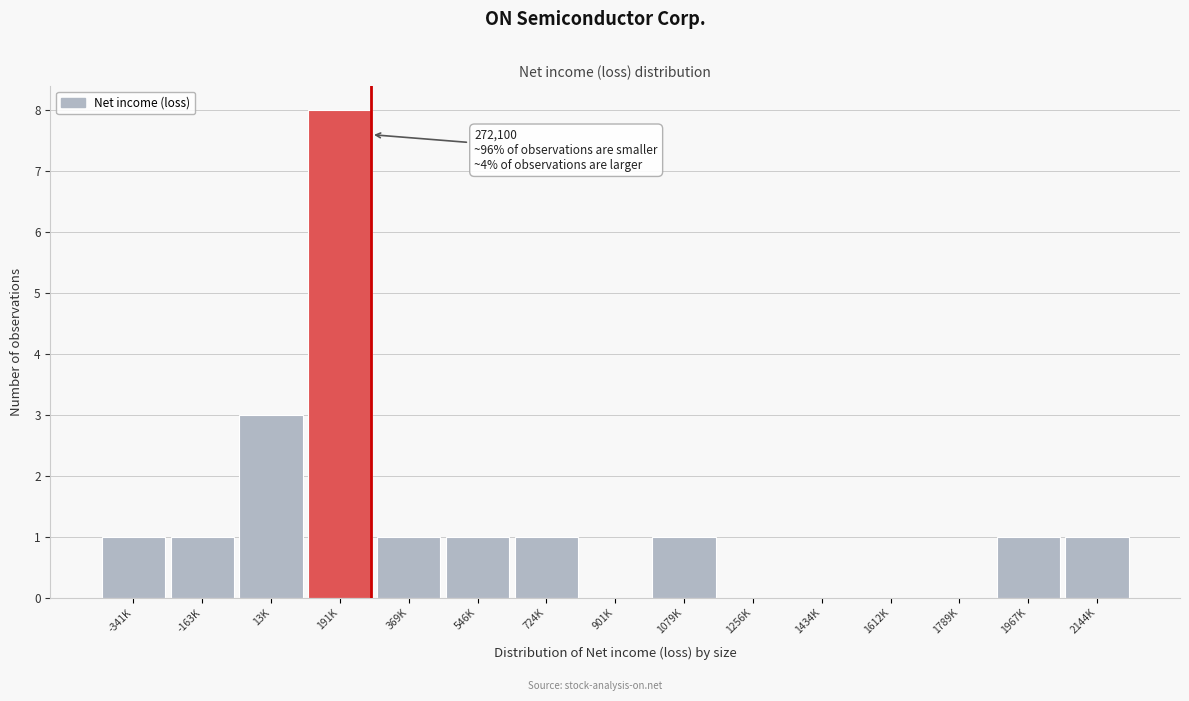

Reading left to right, transcribe all the data shown in this chart.

-341K=1	-163K=1	13K=3	191K=8	369K=1	546K=1	724K=1	901K=0	1079K=1	1256K=0	1434K=0	1612K=0	1789K=0	1967K=1	2144K=1